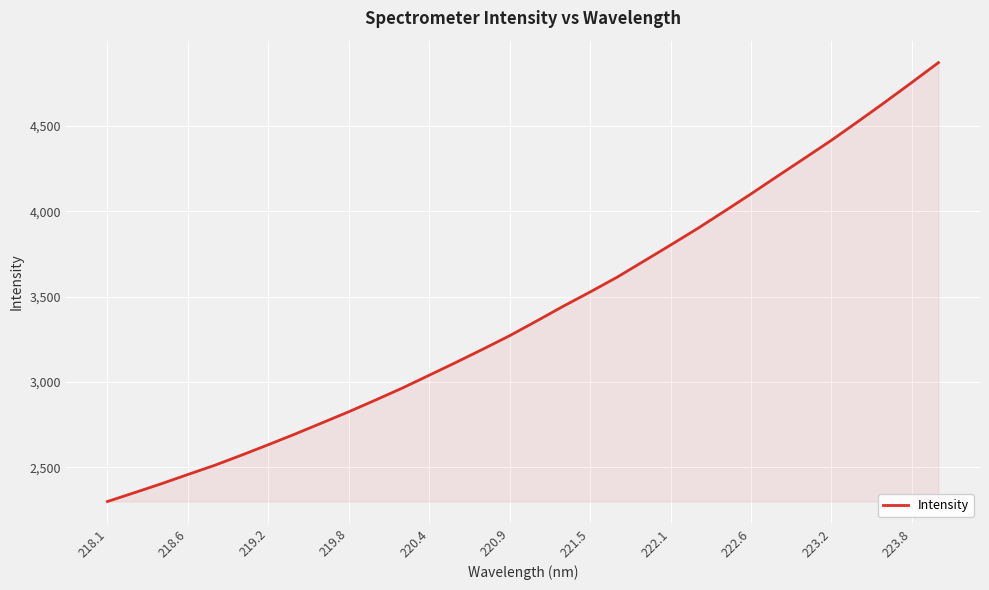

What is the average value?

3411.0